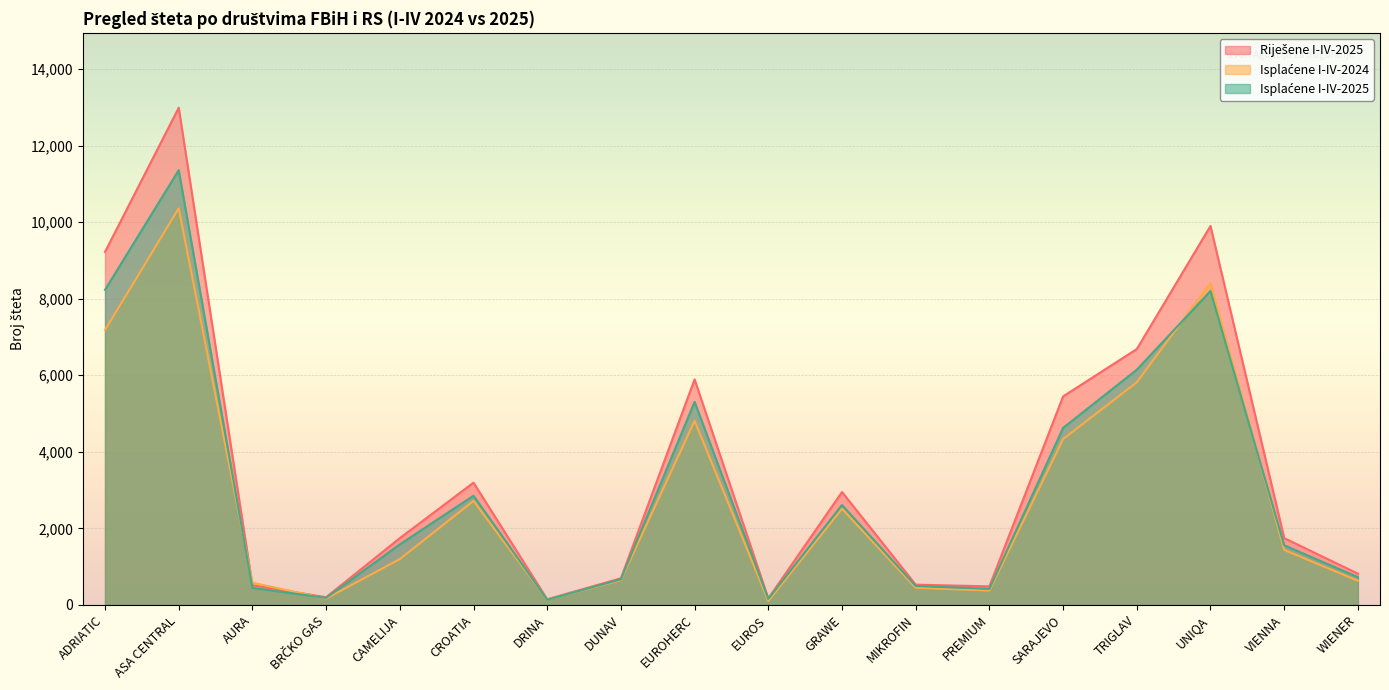

What is the minimum value for Isplaćene I-IV-2025?

134